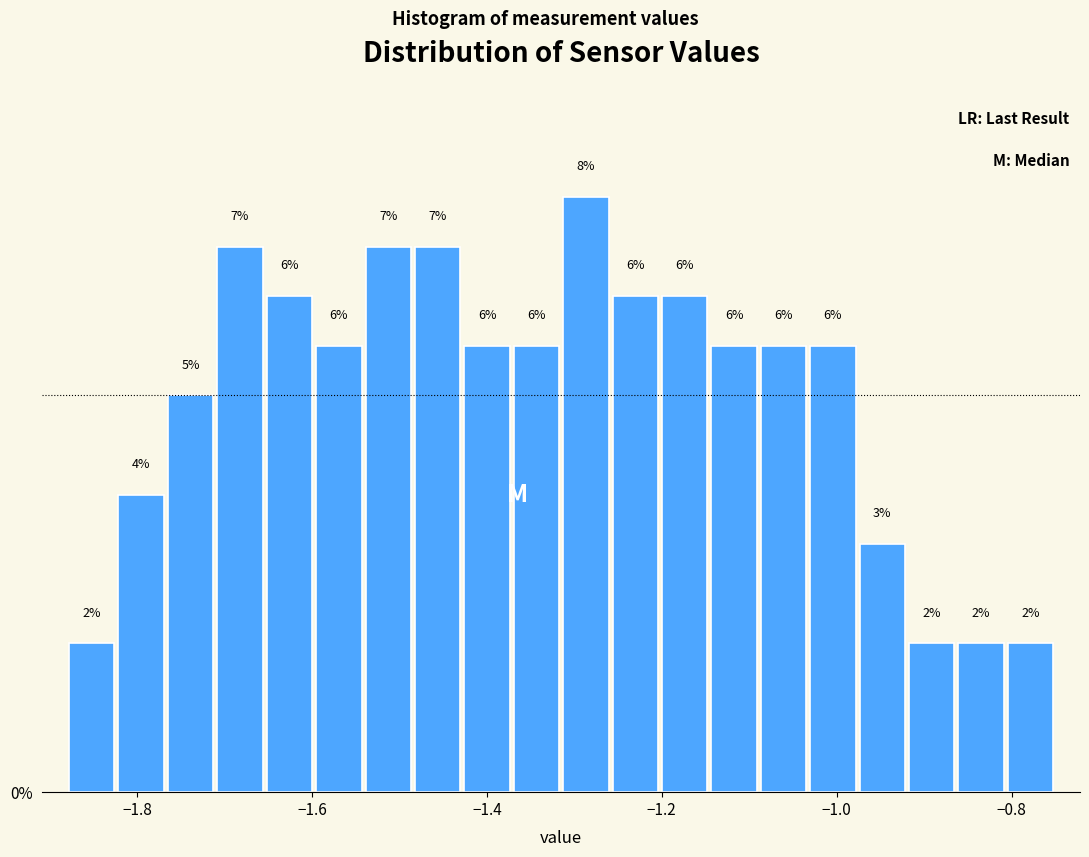

Around what value on the x-axis is the tallest bar? Give the approximate position of its centre, as read against the axis.

-1.28